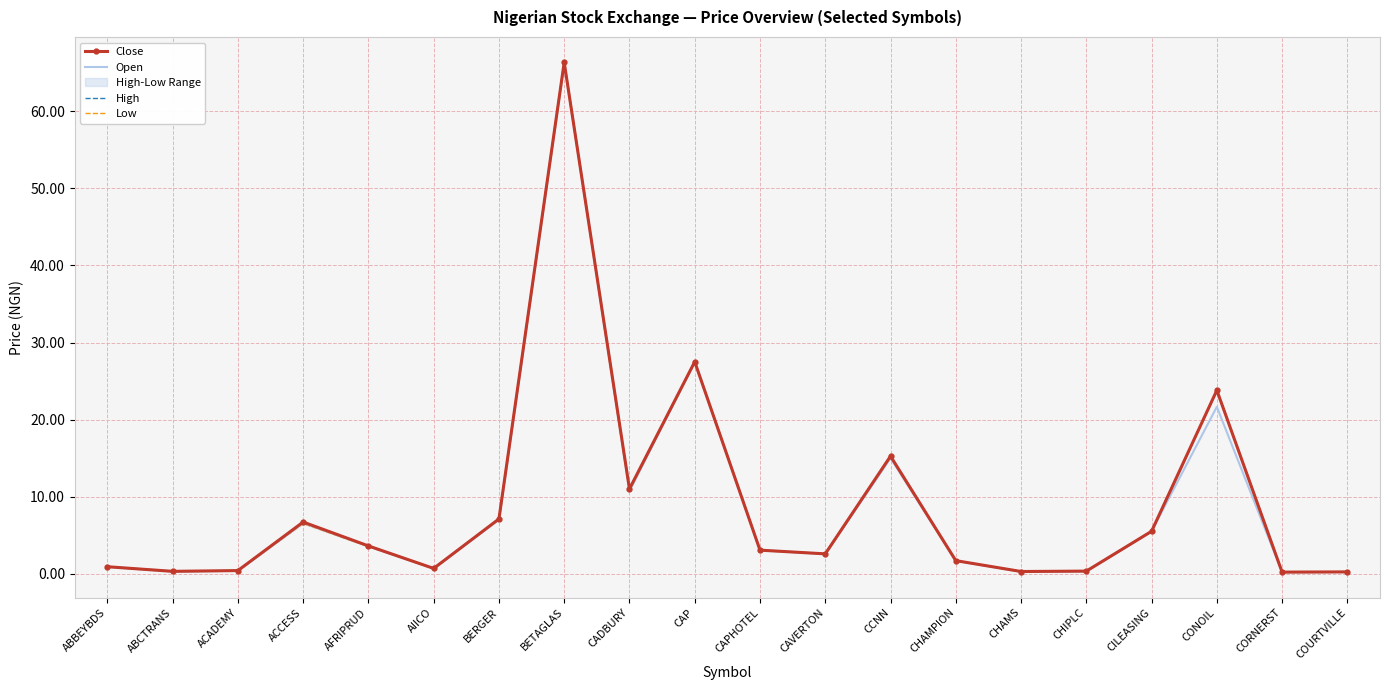

At which category does Close reach its first local valley?

ABCTRANS